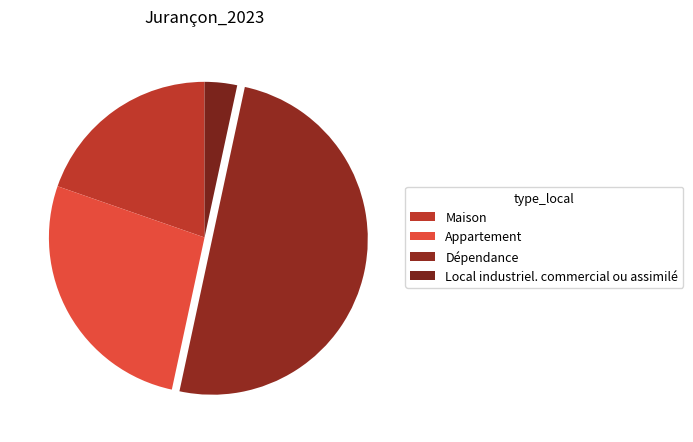

Count the number of slices in the pie.

4